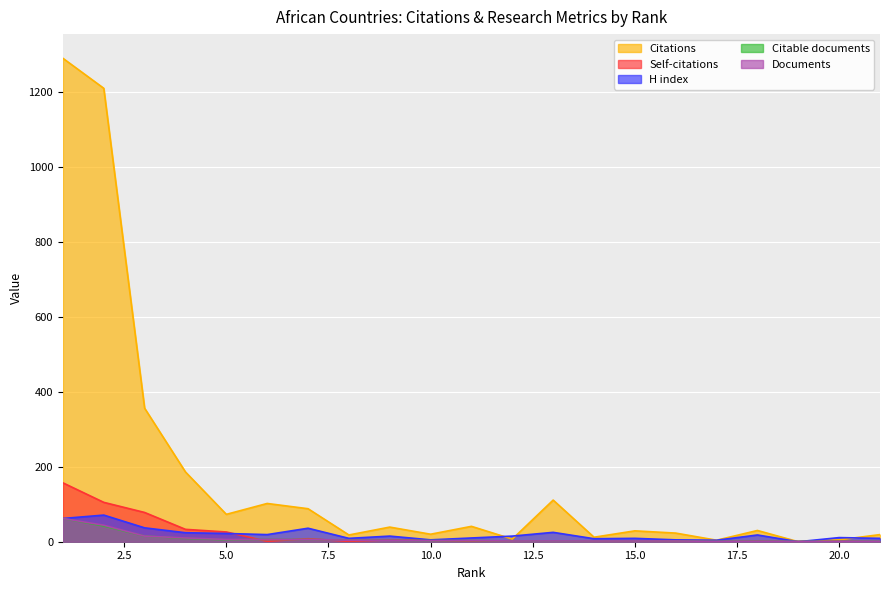

How many values in the Citable documents series are below 3?

10